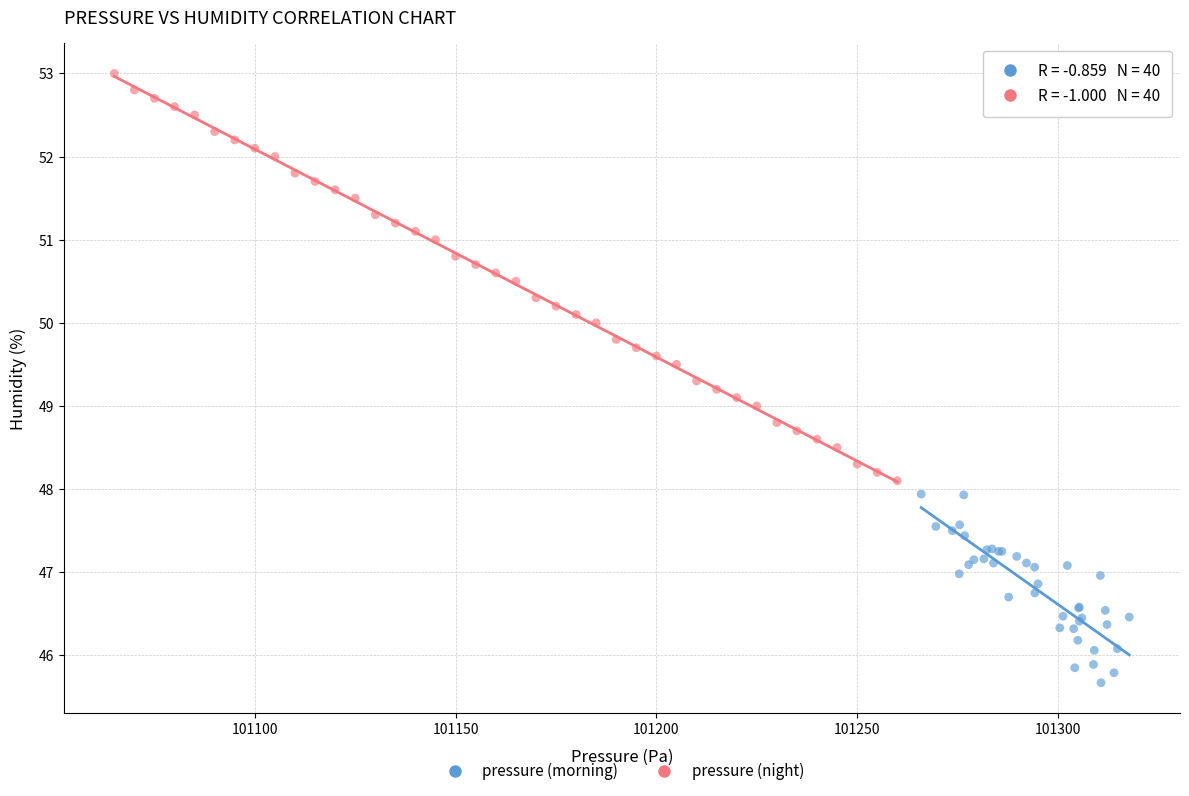

Which series reaches the minimum Y coordinate?

pressure (morning)